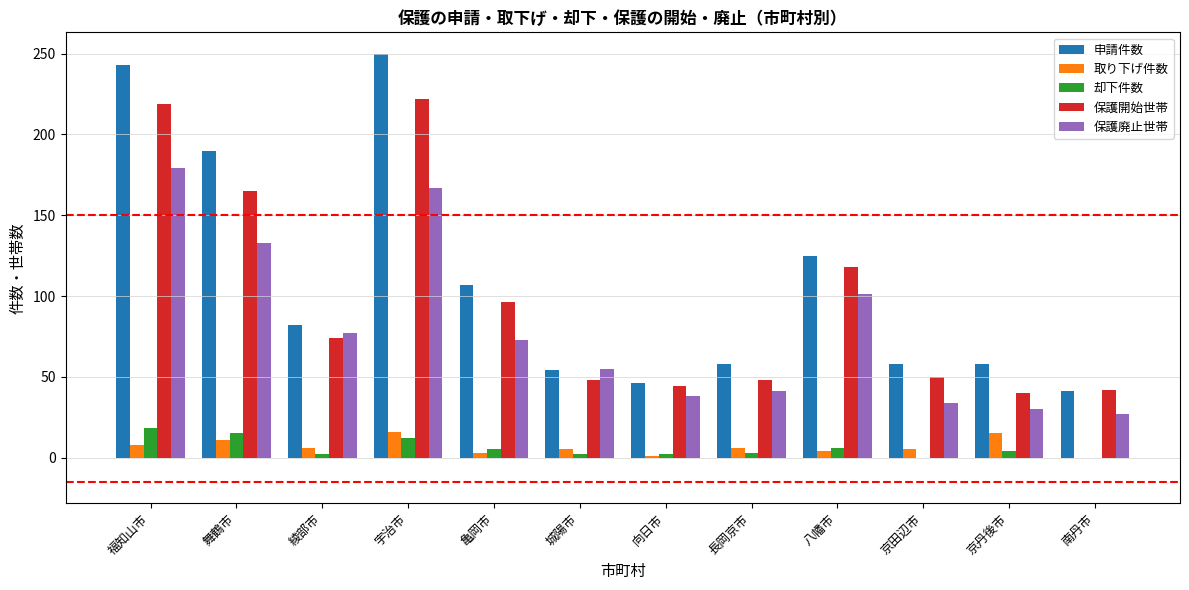

How many groups of bars are there?

12